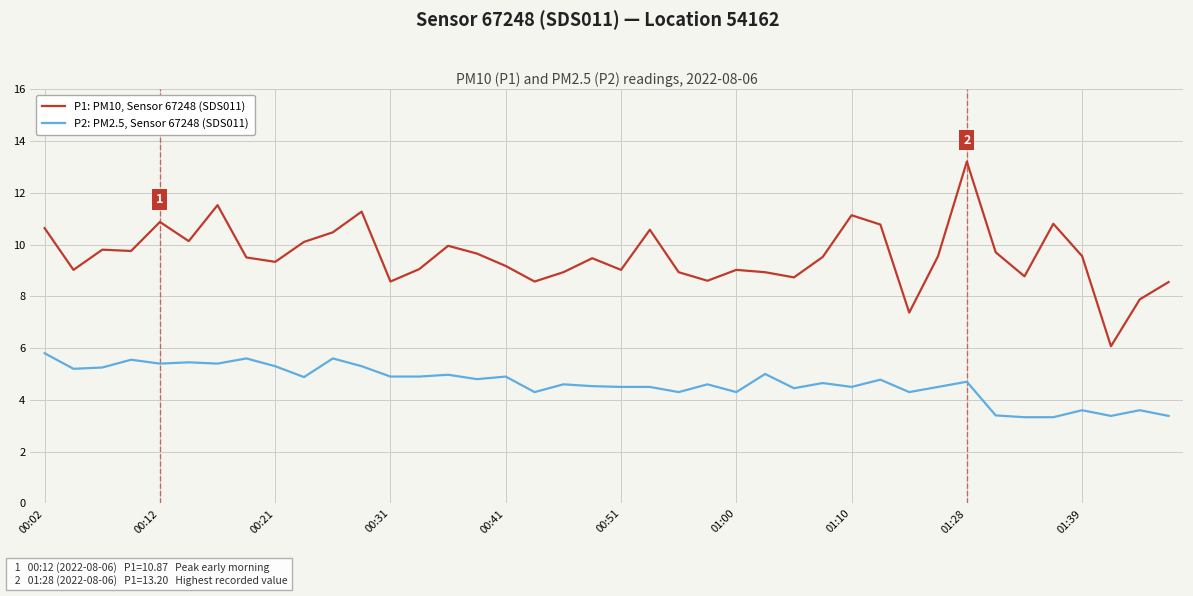

What is the difference between the maximum and minimum values in the P1: PM10, Sensor 67248 (SDS011) series?

7.1